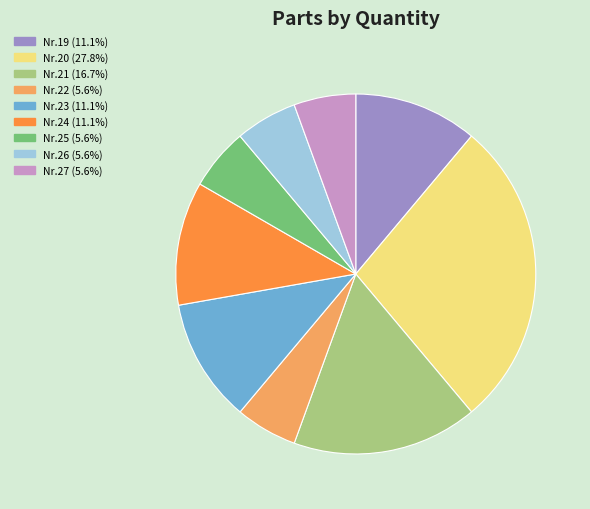

Is there any slice that represents more than half of the pie?

No